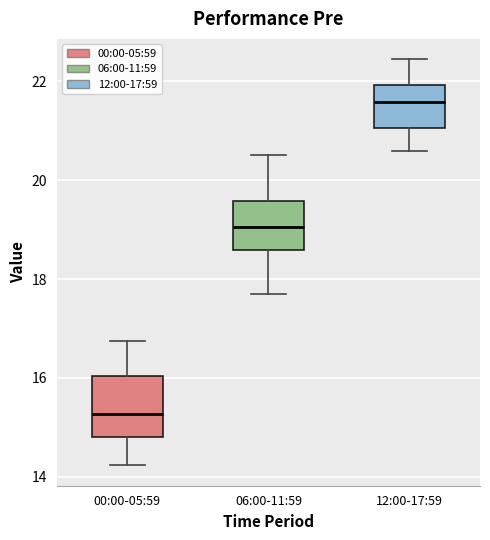

Reading left to right, transcribe this box plot: for each box, give where its median line is, the range the box spans, and where its two whiskers end, as read against the y-axis. The values are not printed on the chart, so give them approximately, as read against the axis.

00:00-05:59: median 15.2, box 14.8 to 16.0, whiskers 14.2 to 16.8
06:00-11:59: median 19.0, box 18.6 to 19.6, whiskers 17.8 to 20.6
12:00-17:59: median 21.6, box 21.0 to 22.0, whiskers 20.6 to 22.4